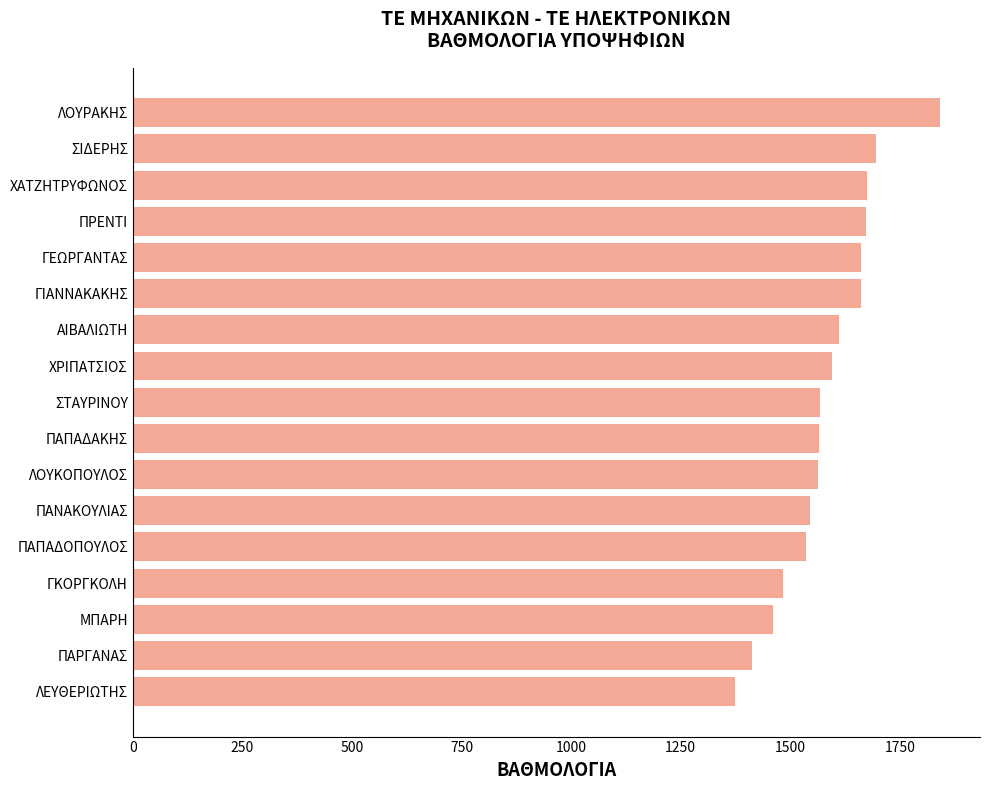

What is the difference between the values at ΓΙΑΝΝΑΚΑΚΗΣ and ΜΠΑΡΗ?

201